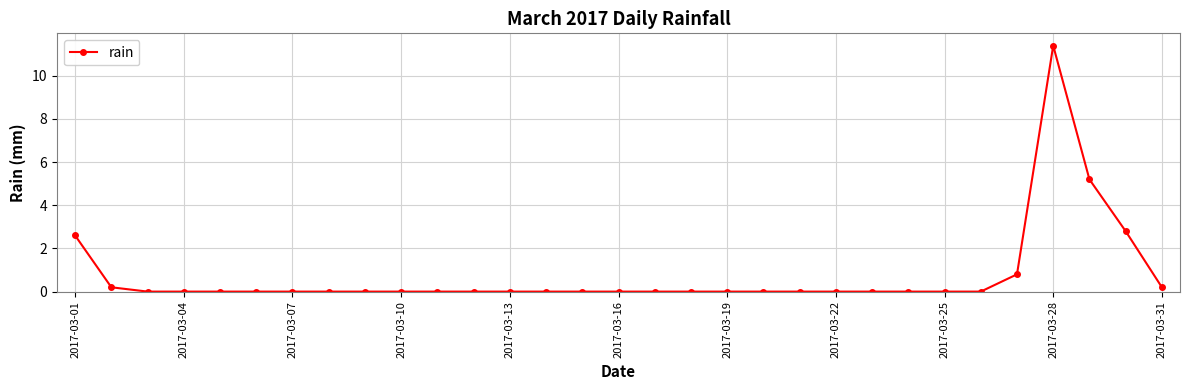

What is the greatest value displayed?

11.4